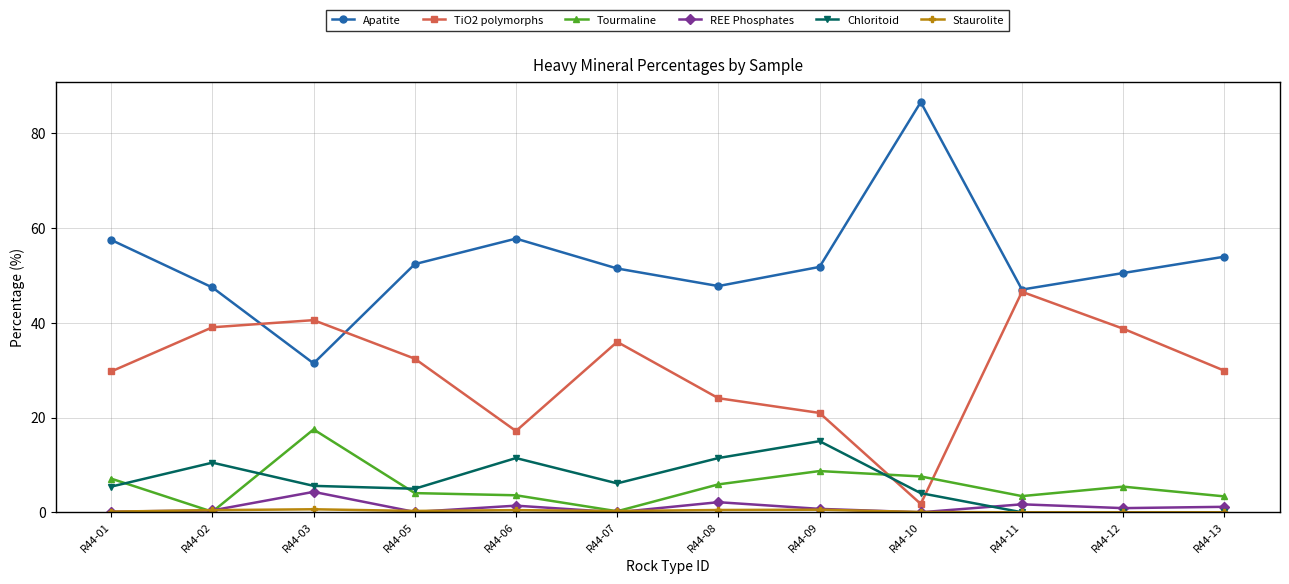

True or false: Chloritoid and Apatite cross at least once.

False